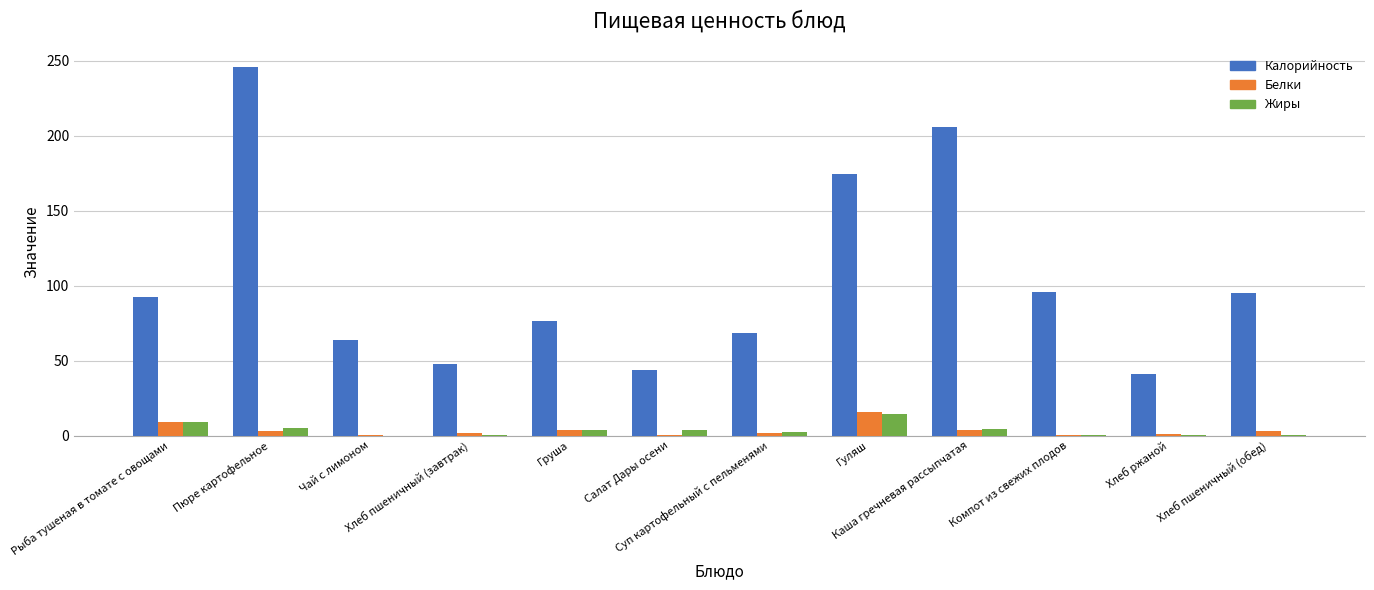

Which series has the largest total across all categories?

Калорийность